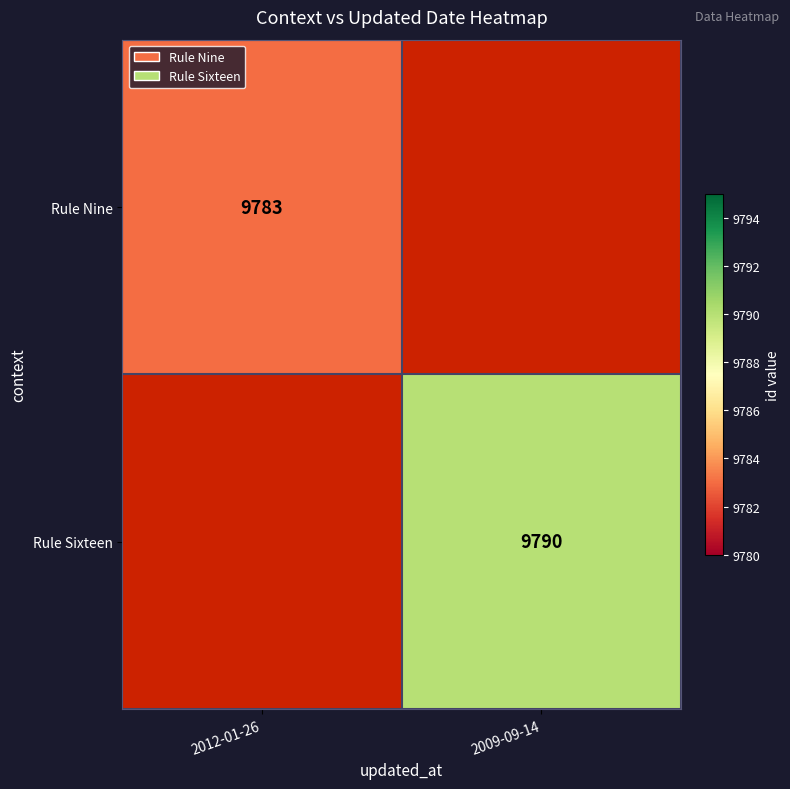

True or false: Rule Sixteen has a value of 9790 at 2009-09-14.

True